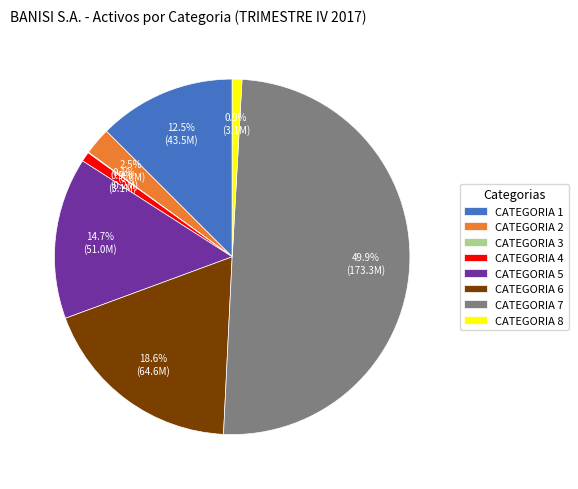

To the nearest percent, what is the average slice percentage?

12%